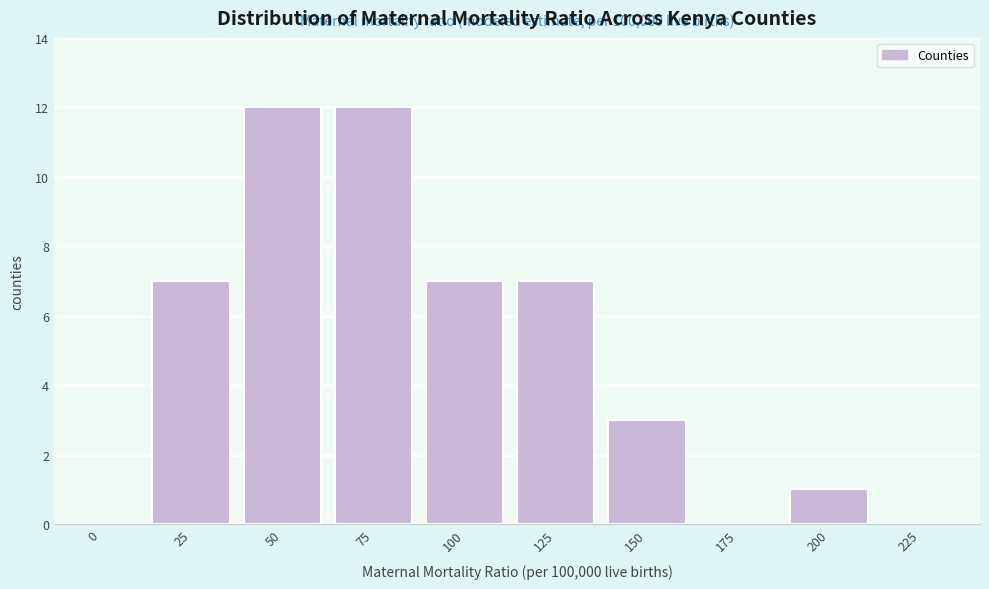

Reading left to right, extract all data points from this chart.

0=0	25=7	50=12	75=12	100=7	125=7	150=3	175=0	200=1	225=0